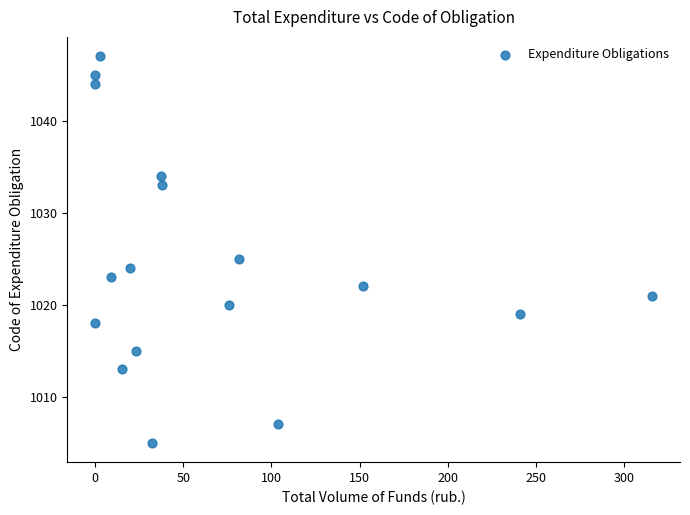

What Y value in the scatter plot is closest to 1026?

1025